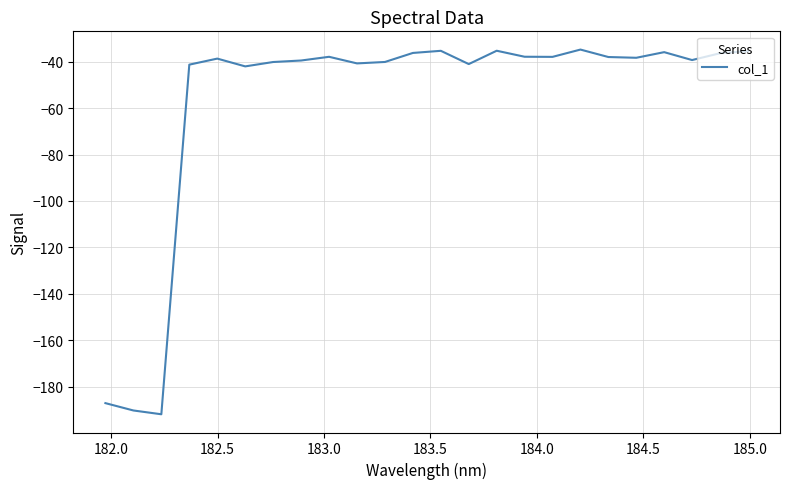

What is the maximum value shown in the chart?

-34.7